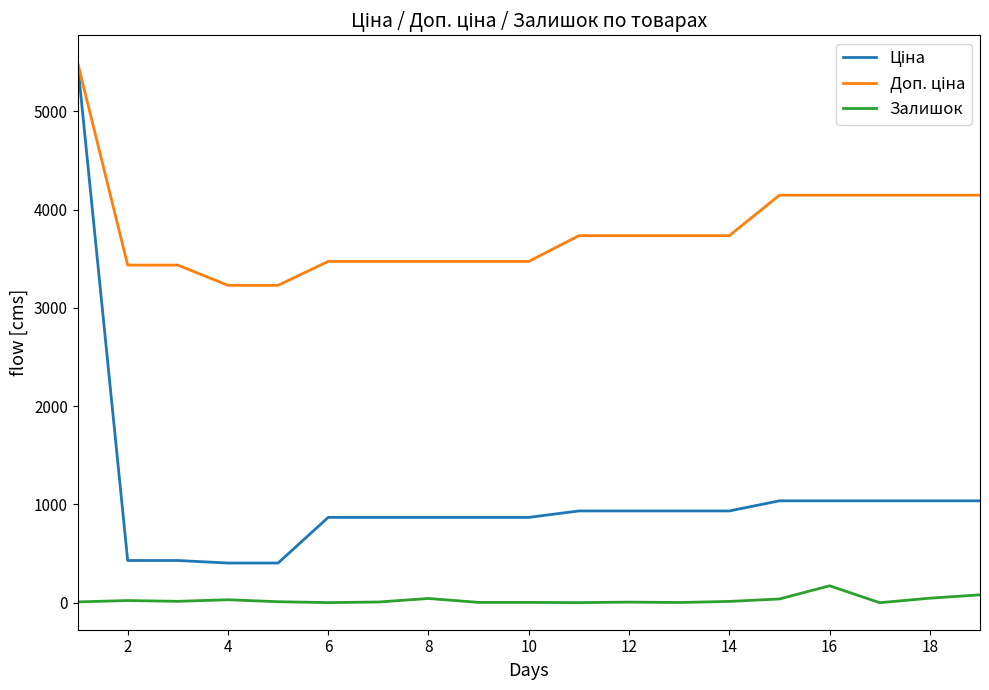

What is the maximum value for Залишок?

172.0